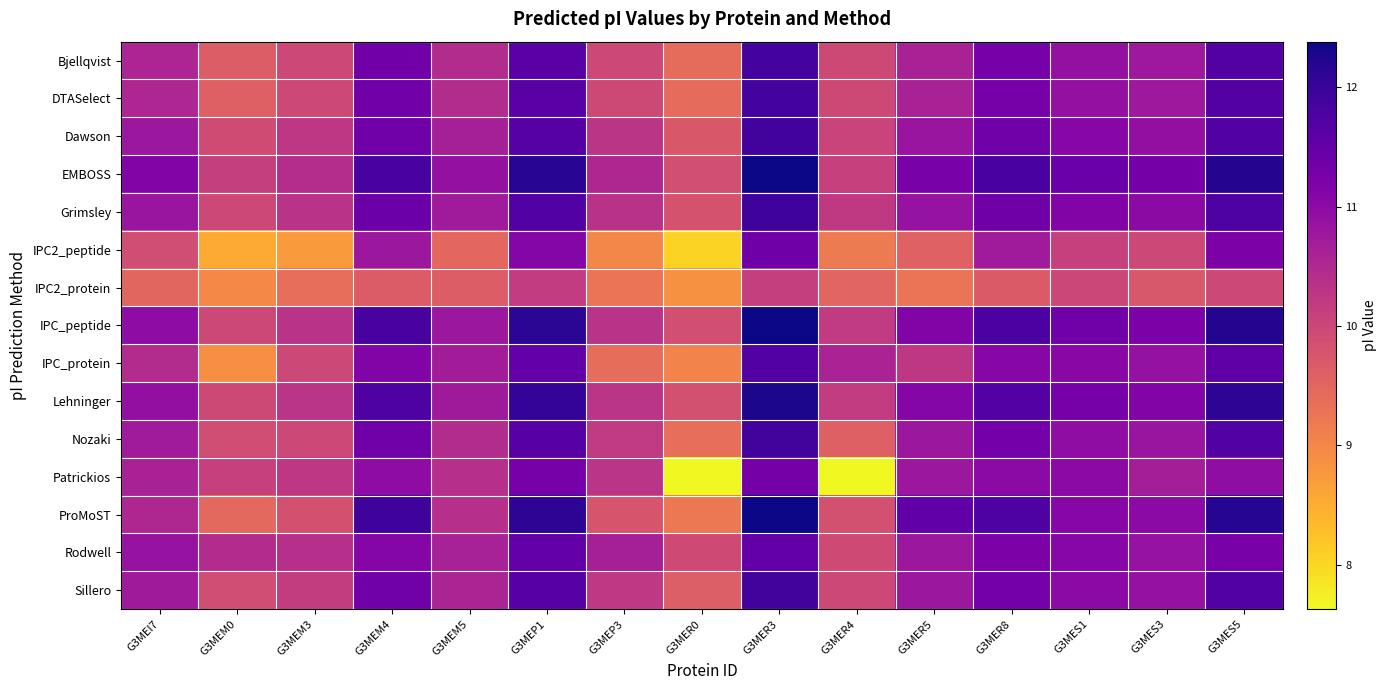

Which has a higher value, G3MEP3 or G3MEM4?

G3MEM4